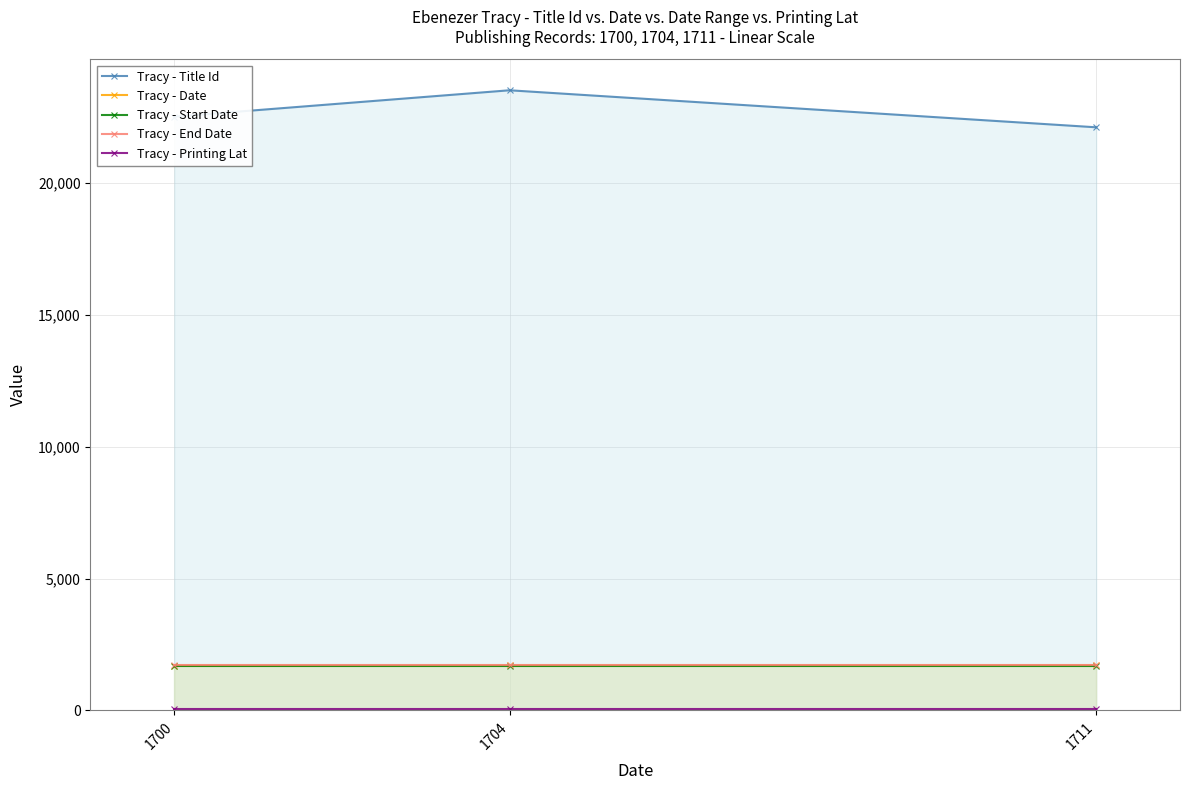

The value of Tracy - Printing Lat at 1700 is 14.0. True or false?

False